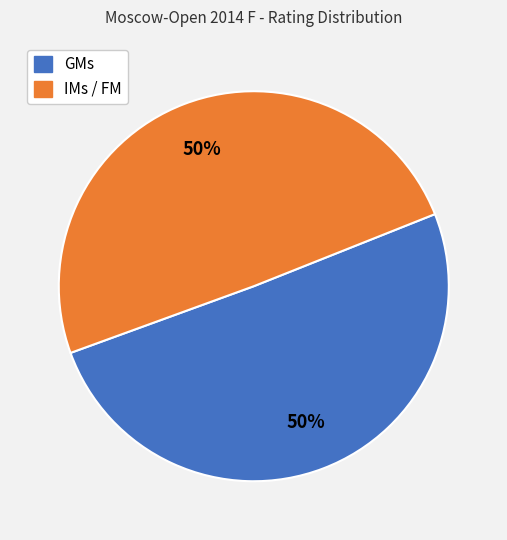

To the nearest percent, what is the average slice percentage?

50%